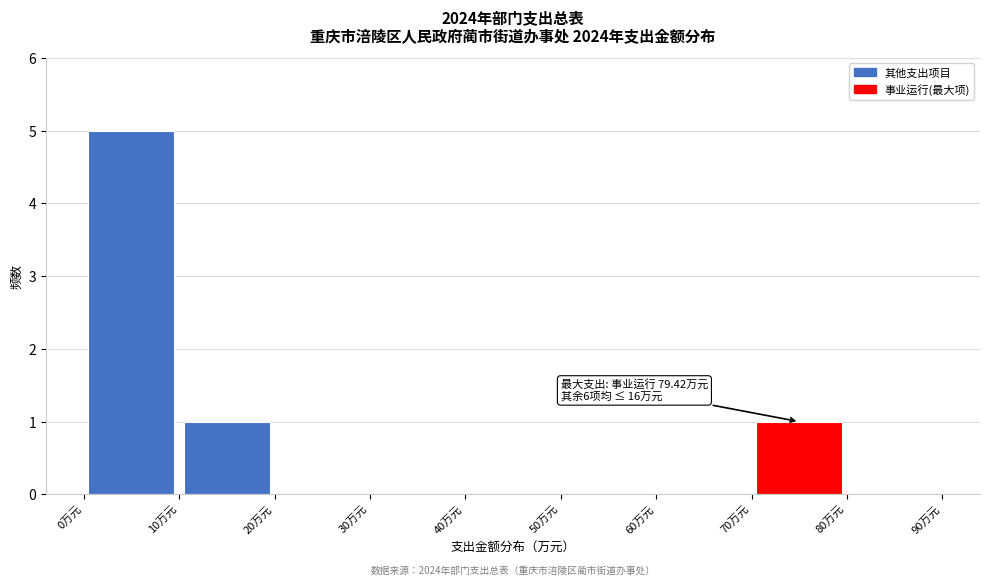

Over which range of the x-axis is the bar tallest?

0 to 10